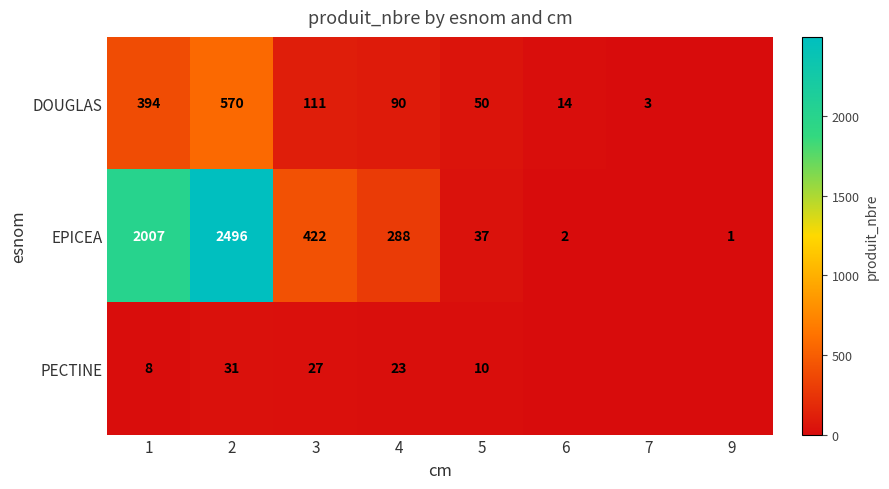

What is the sum of the PECTINE values at 3 and 5?

37